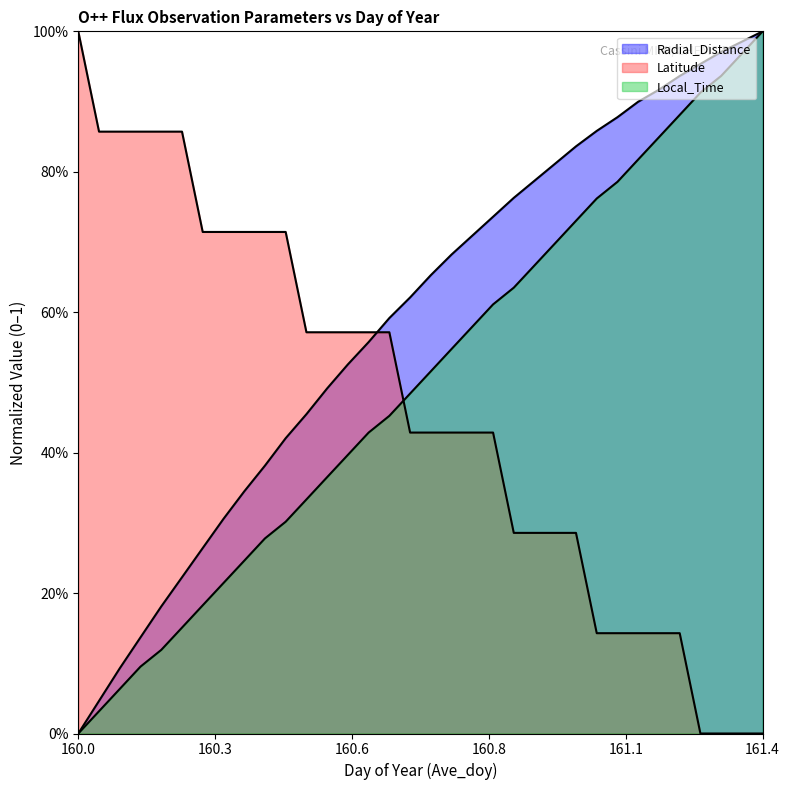

What is the difference between the second highest and second lowest values in the Local_Time series?

0.9